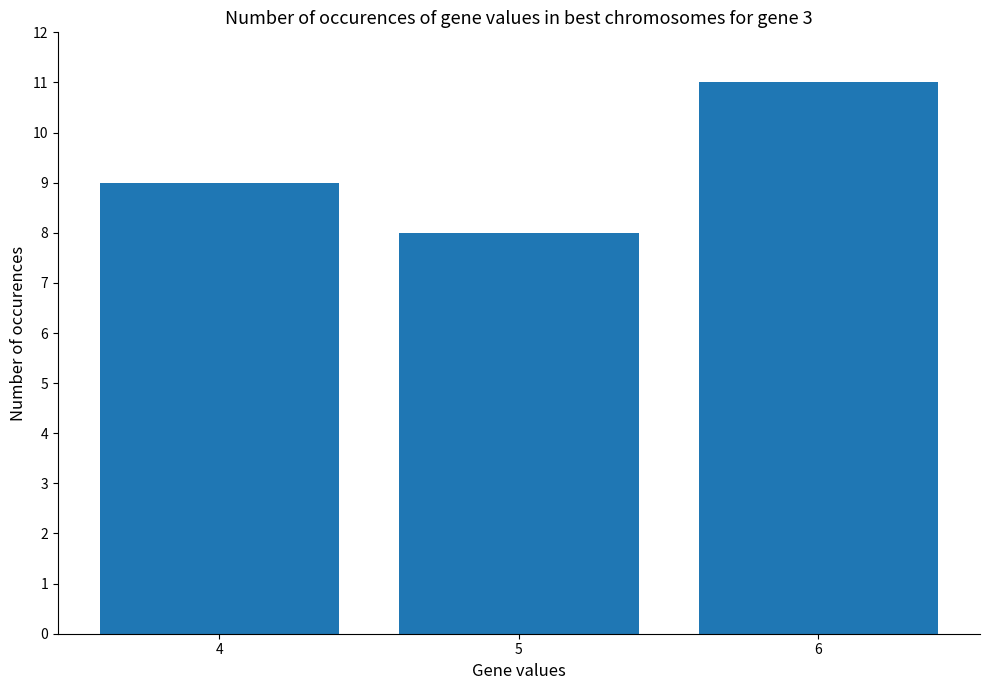

Count the number of categories in the chart.

3